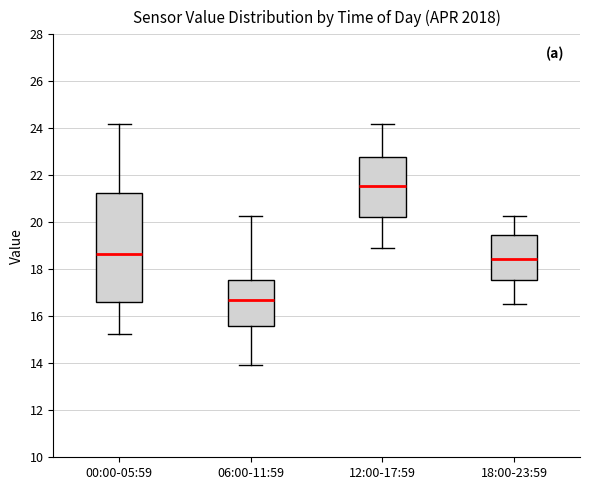

Comparing the boxes themselves (not the whiskers), which one is the tallest?

00:00-05:59